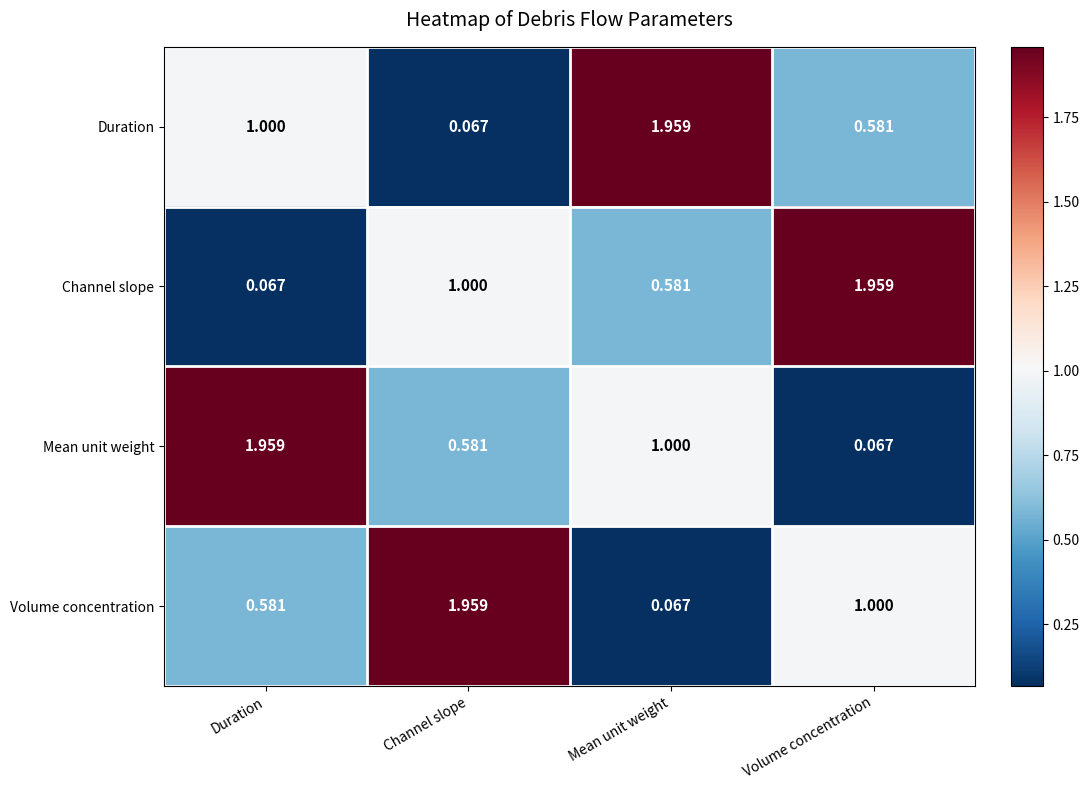

How many distinct data groups are displayed?

4